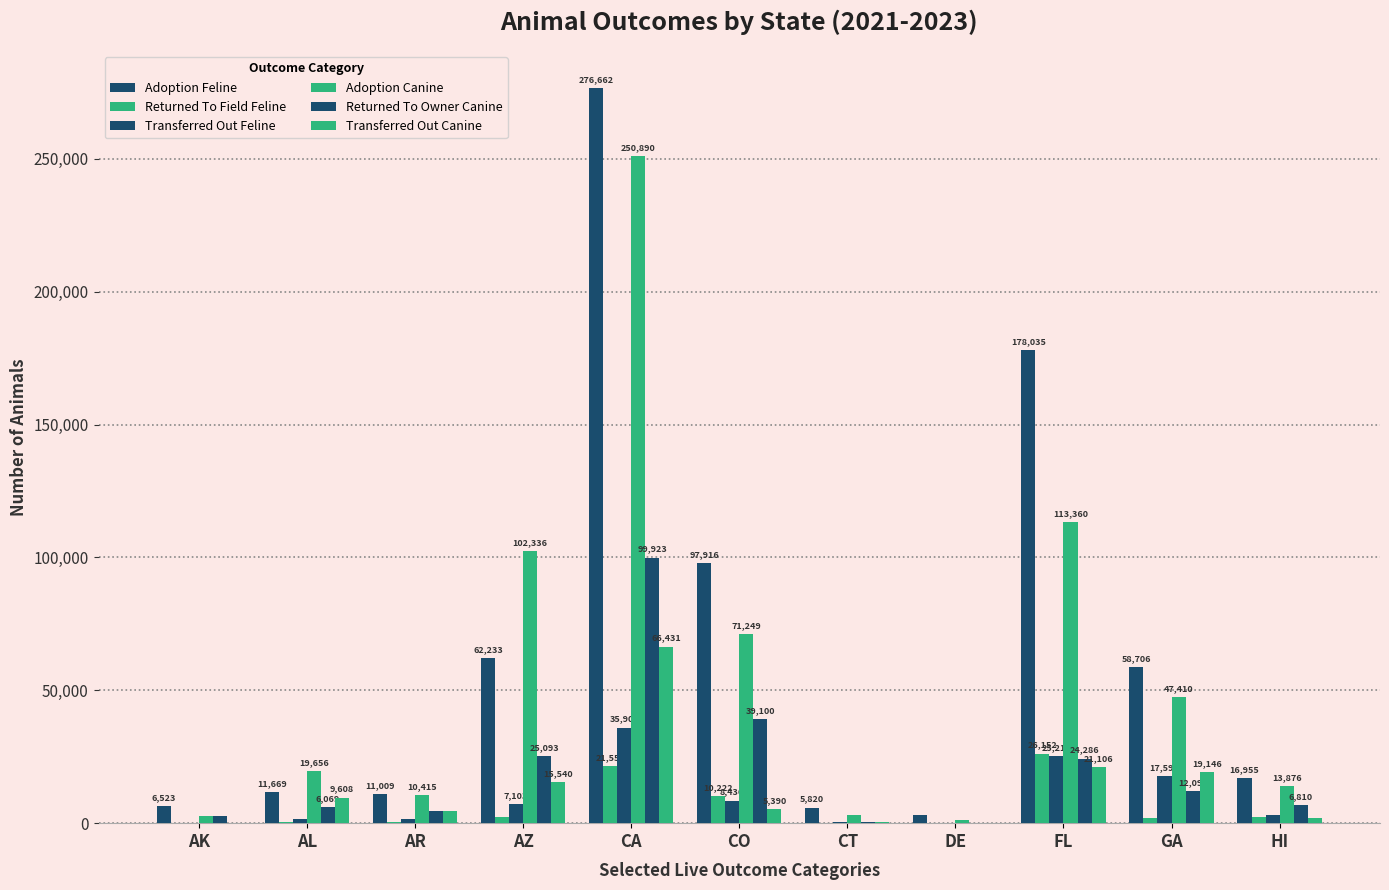

The value of Transferred Out Feline at AZ is 12755. True or false?

False